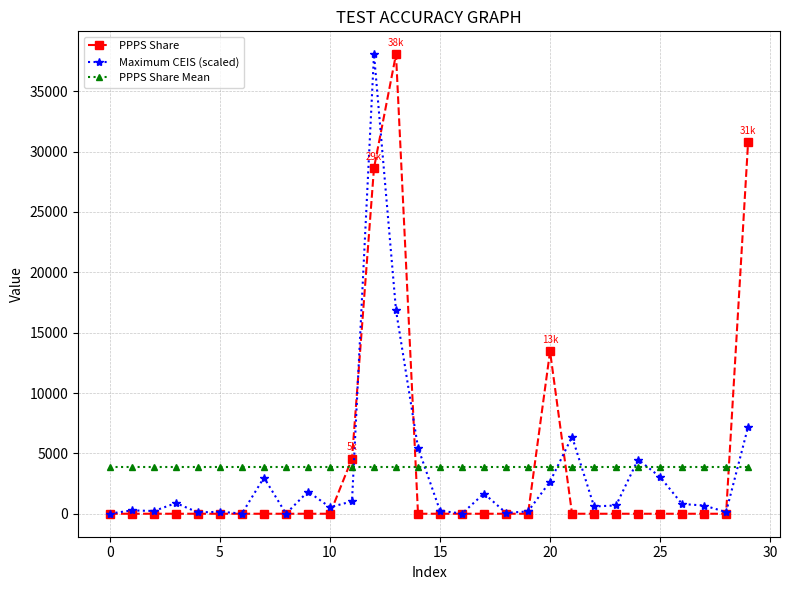

How many times do PPPS Share Mean and PPPS Share cross each other?

5